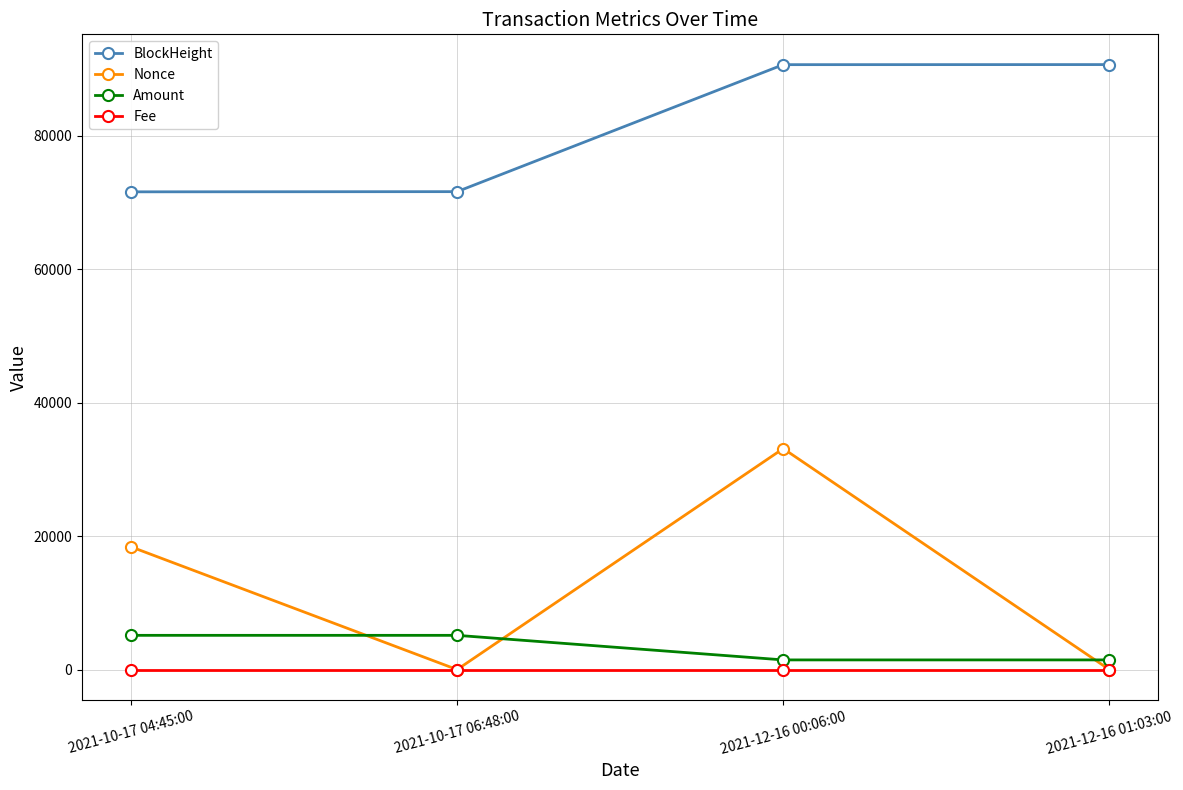

Rank the series by their maximum value, from highest to lowest.

BlockHeight, Nonce, Amount, Fee